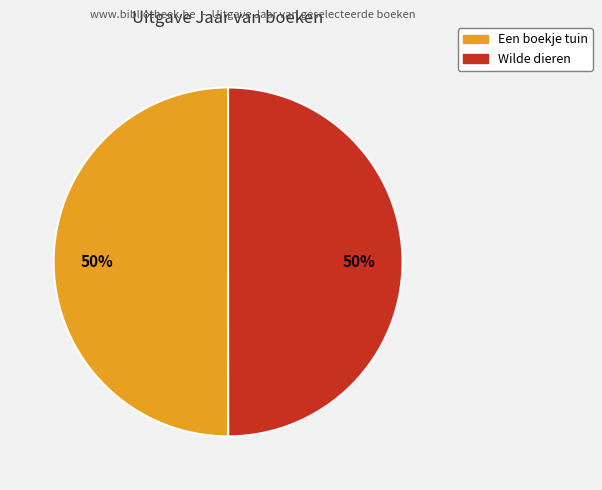

True or false: Wilde dieren accounts for 50% of the total.

True